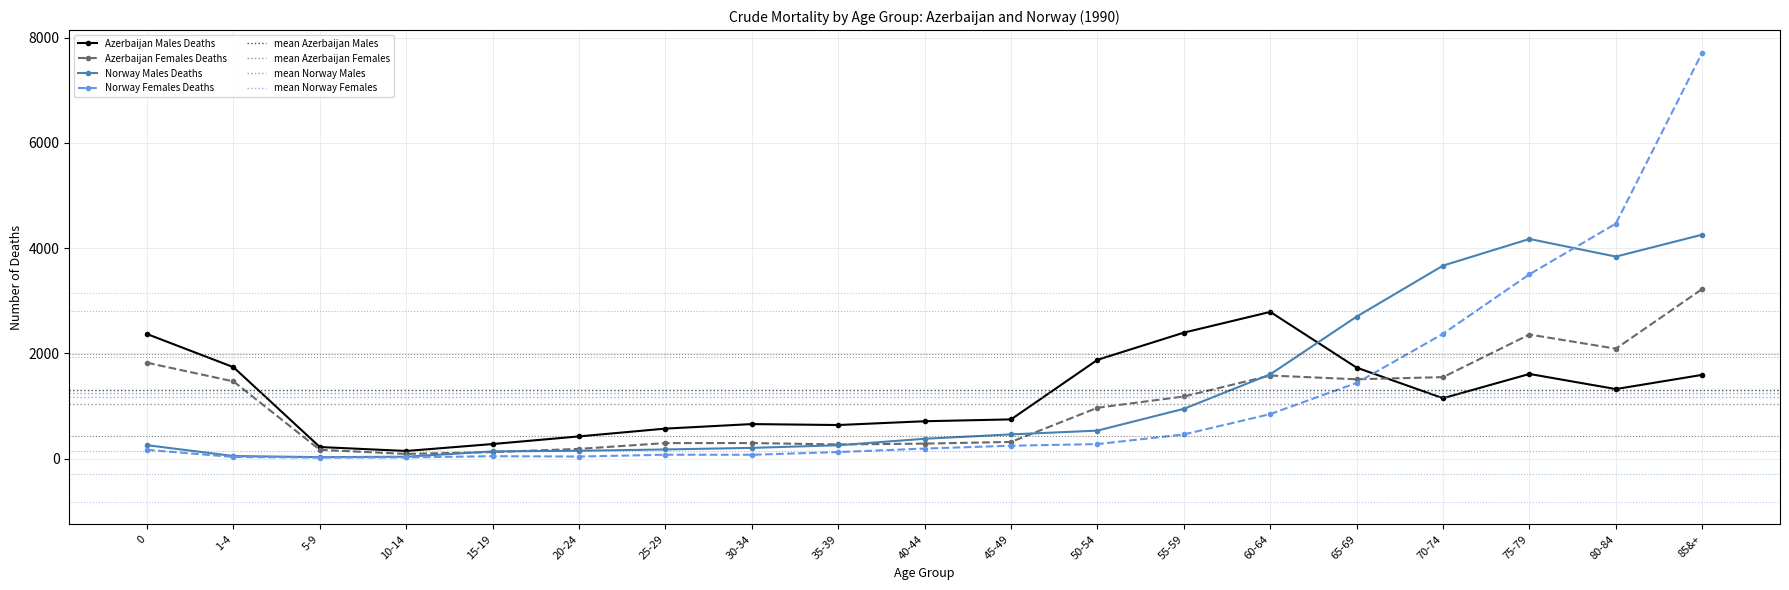

How many lines are shown in the chart?

4